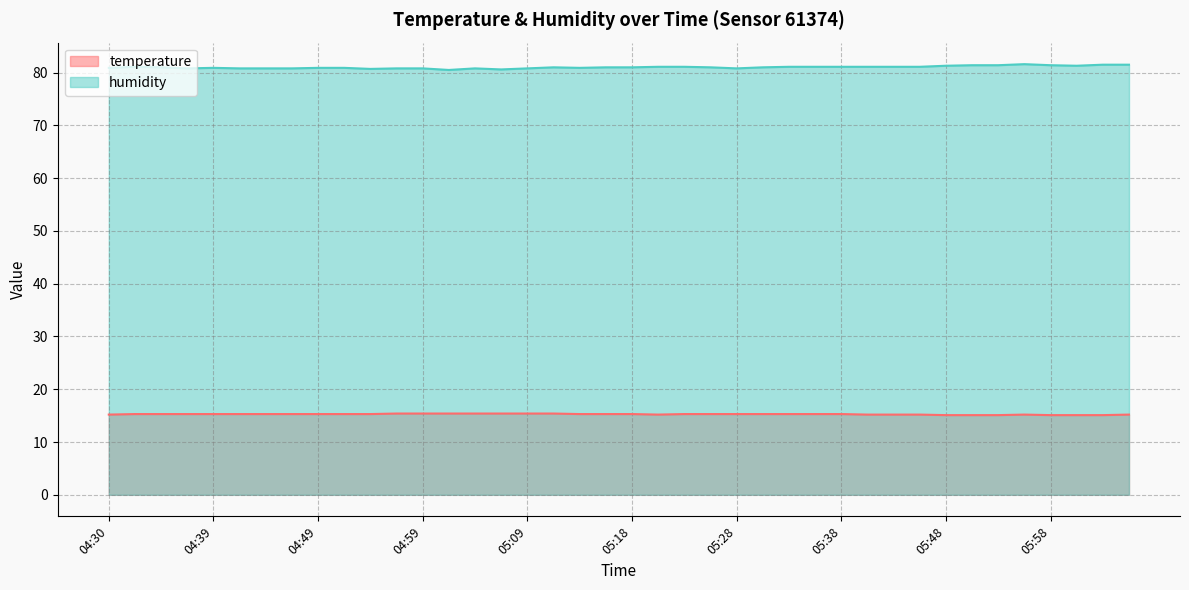

What value does the humidity series have at 05:18?

81.0